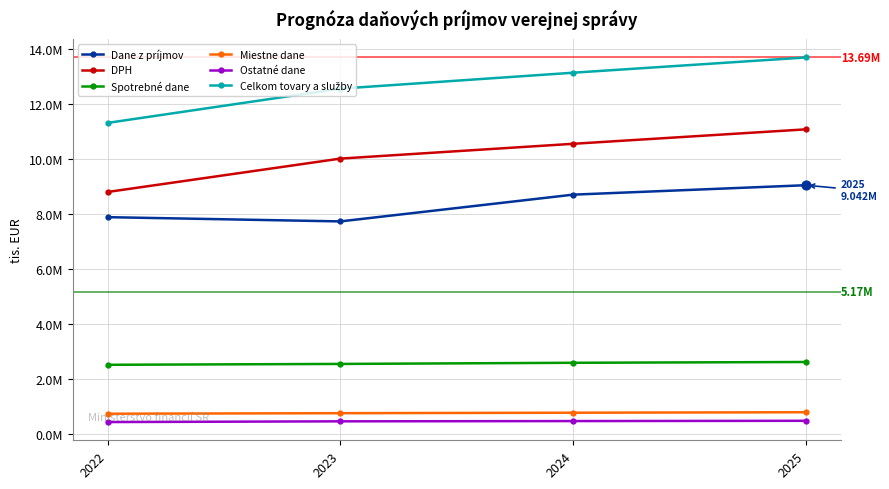

Does the chart have visible grid lines?

Yes